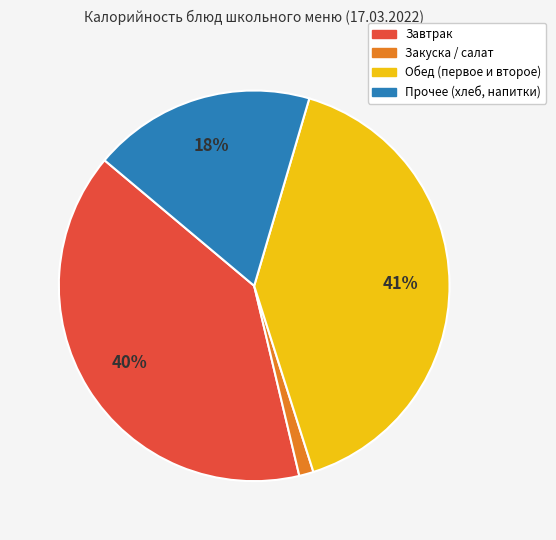

Is it true that Закуска / салат is 11% of the pie?

False